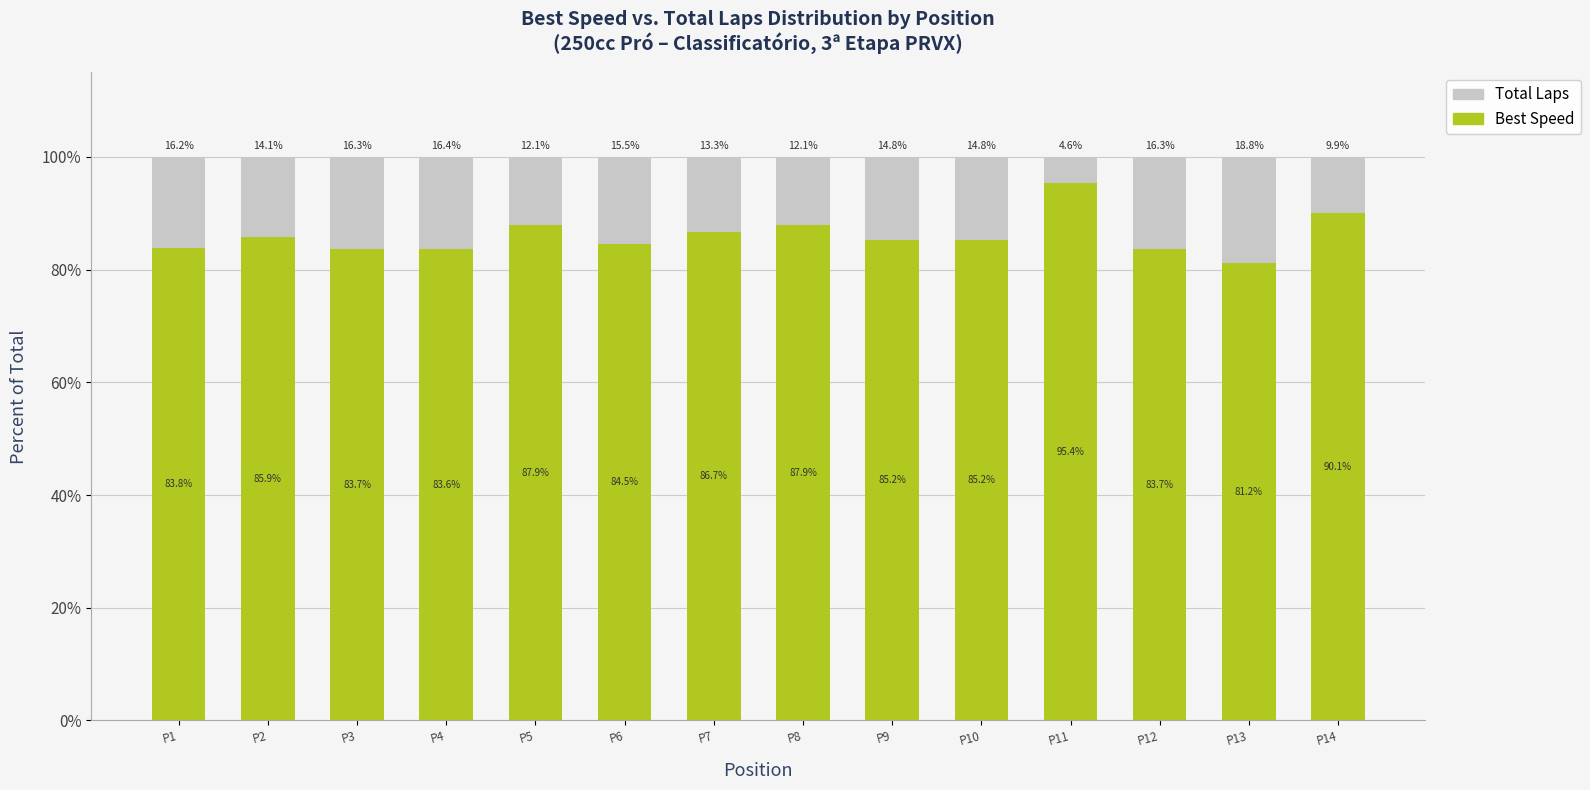

What are all the series names shown in the legend?

Total Laps, Best Speed